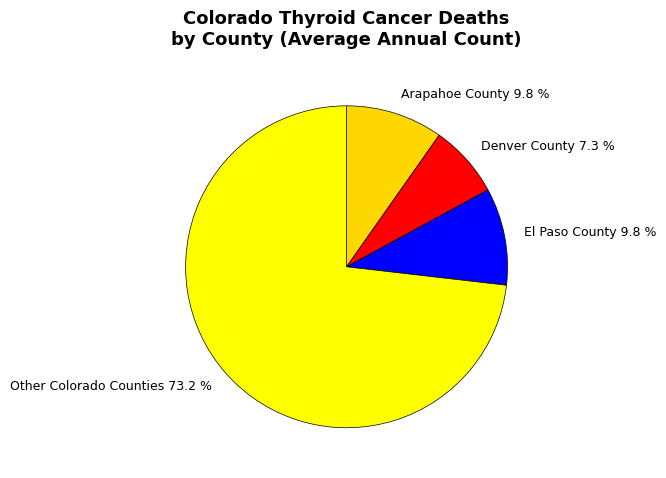

To the nearest percent, what is the average slice percentage?

25%